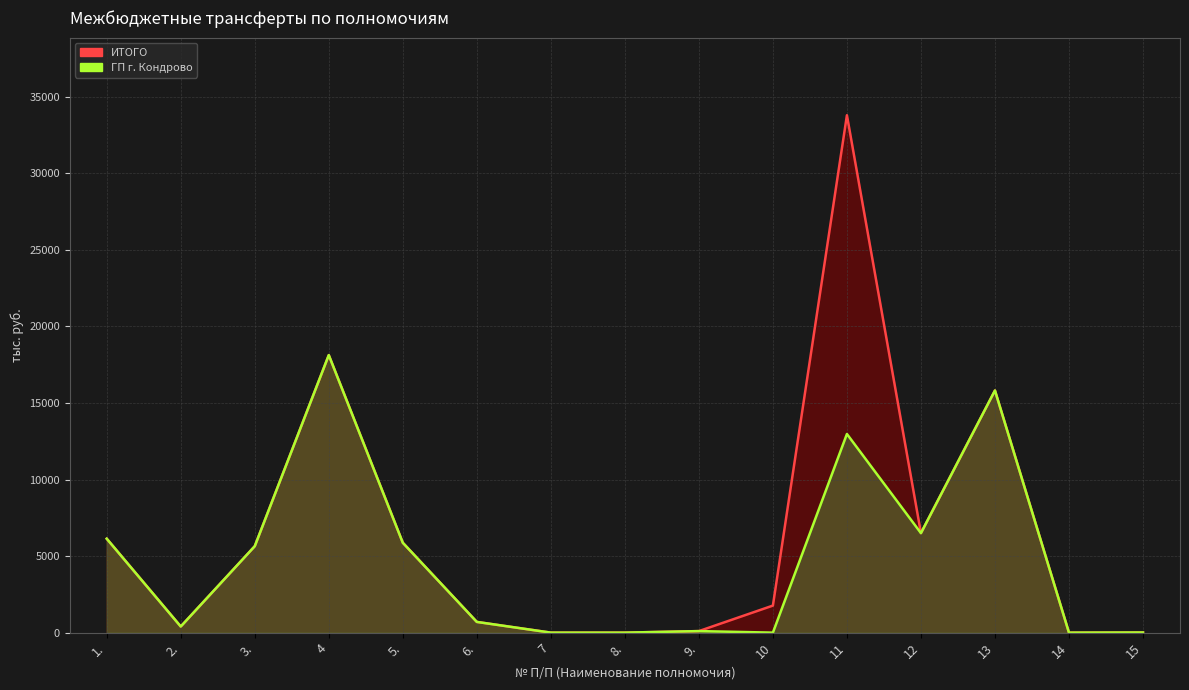

Rank the series at 11 from lowest to highest value.

ГП г. Кондрово, ИТОГО